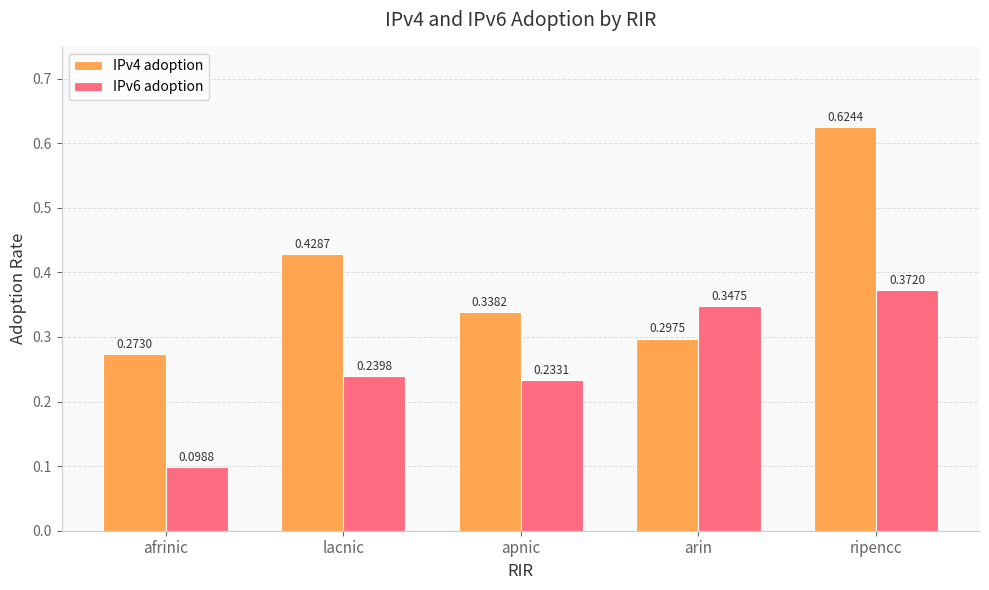

Is the value of IPv6 adoption at ripencc greater than the value of IPv4 adoption at ripencc?

No